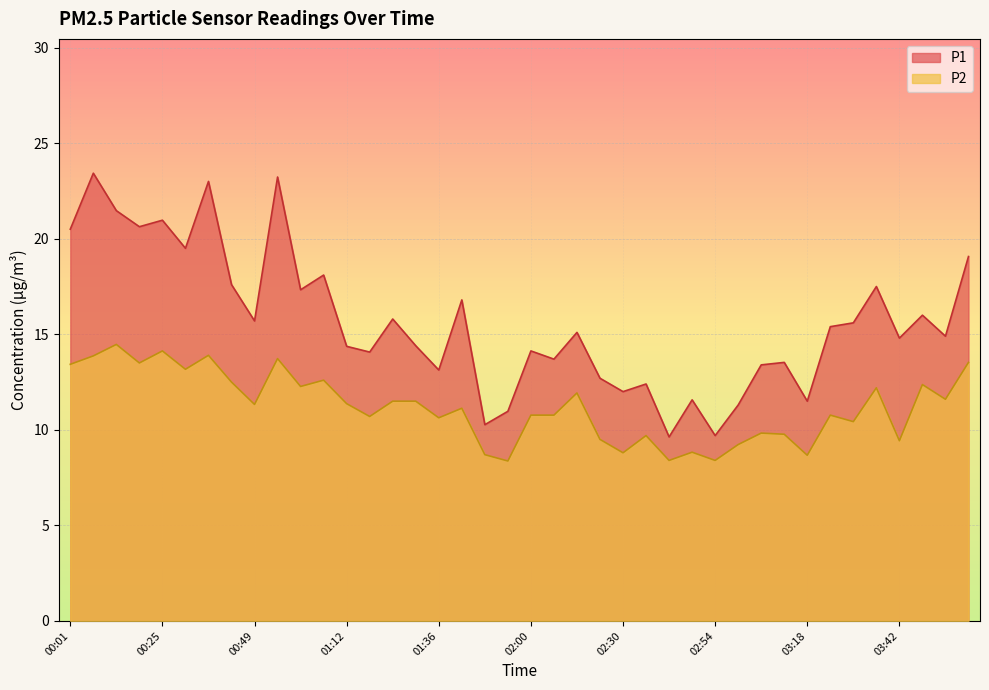

Reading left to right, what are all the values shown in this chart?

P1: 20.5	23.4	21.5	20.6	21.0	19.5	23.0	17.6	15.7	23.2	17.3	18.1	14.4	14.1	15.8	14.4	13.1	16.8	10.3	11.0	14.1	13.7	15.1	12.7	12.0	12.4	9.6	11.6	9.7	11.3	13.4	13.5	11.5	15.4	15.6	17.5	14.8	16.0	14.9	19.1
P2: 13.4	13.9	14.5	13.5	14.1	13.2	13.9	12.5	11.3	13.7	12.3	12.6	11.4	10.7	11.5	11.5	10.6	11.1	8.7	8.4	10.8	10.8	11.9	9.5	8.8	9.7	8.4	8.8	8.4	9.2	9.8	9.8	8.7	10.8	10.4	12.2	9.4	12.4	11.6	13.5